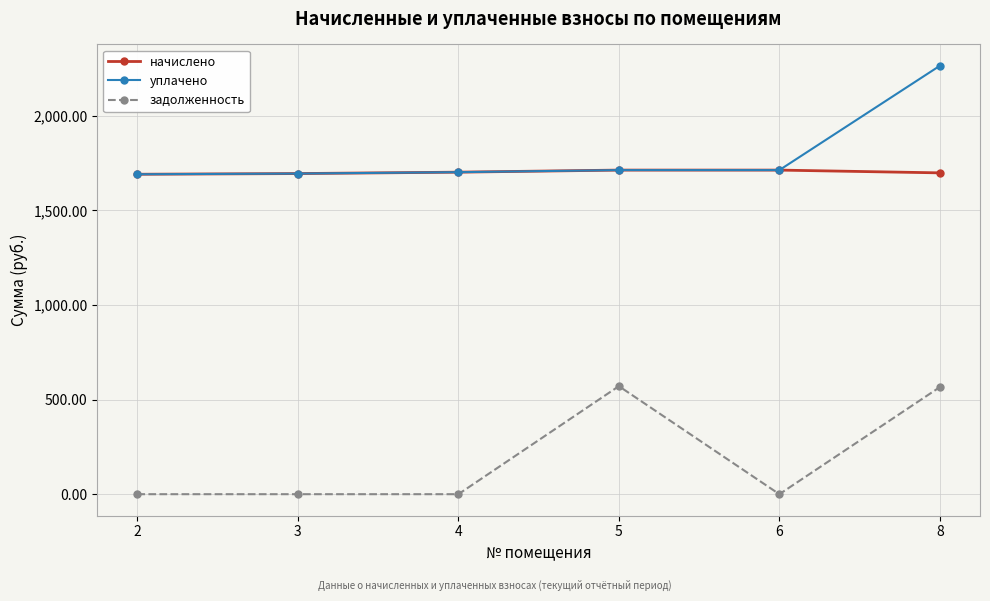

Is the value of задолженность at 3 greater than the value of уплачено at 2?

No